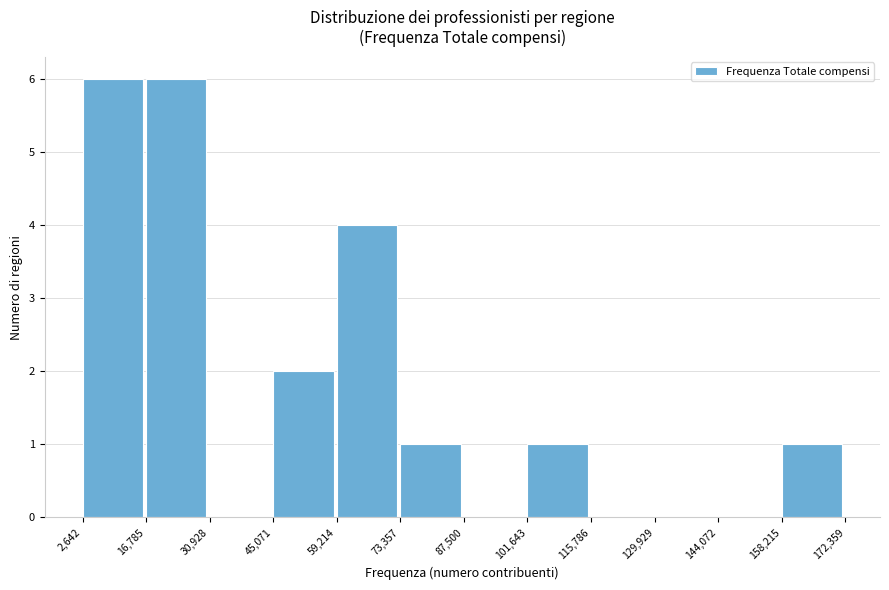

Reading left to right, list every bar in this chart as the range it spans on the x-axis followed by its height. The values are not printed on the chart, so give them approximately, as read against the axis.

2,642 to 16,785: 6
16,785 to 30,928: 6
30,928 to 45,071: 0
45,071 to 59,214: 2
59,214 to 73,357: 4
73,357 to 87,500: 1
87,500 to 101,643: 0
101,643 to 115,786: 1
115,786 to 129,929: 0
129,929 to 144,072: 0
144,072 to 158,215: 0
158,215 to 172,359: 1